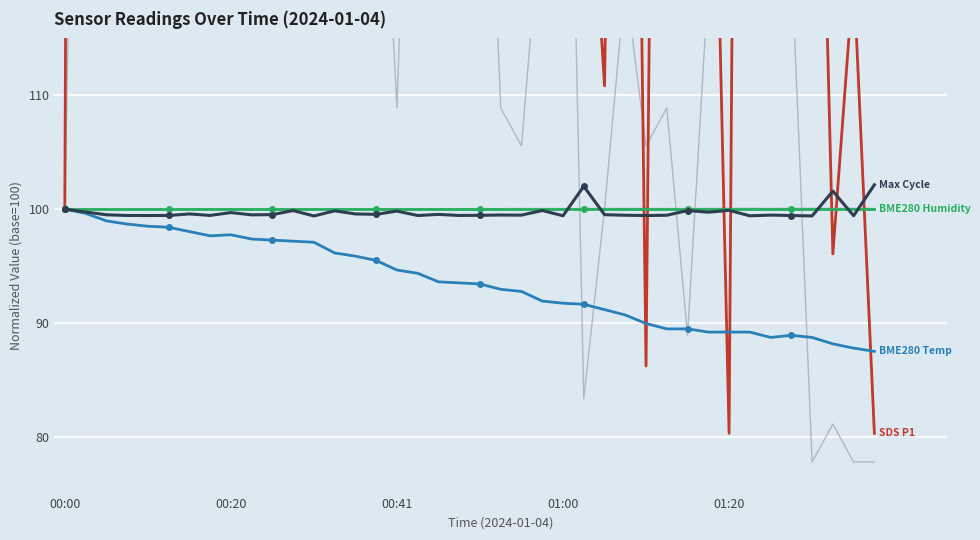

True or false: BME280 Humidity has a value of 168.3 at 38.

False